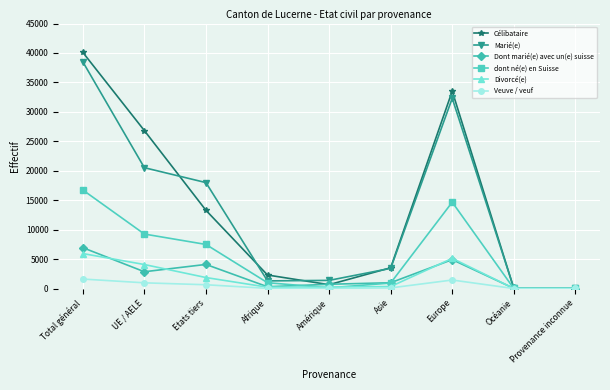

In dont né(e) en Suisse, how many points are lower than both neighbors (excluding endpoints)?

2